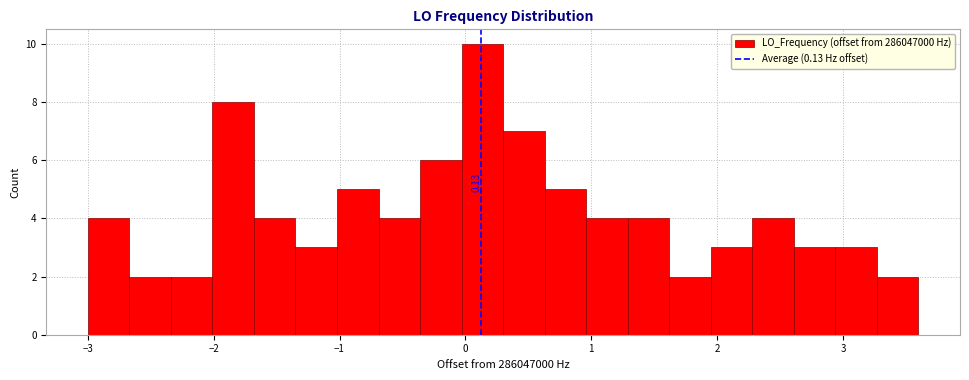

Around what value on the x-axis is the tallest bar? Give the approximate position of its centre, as read against the axis.

0.1